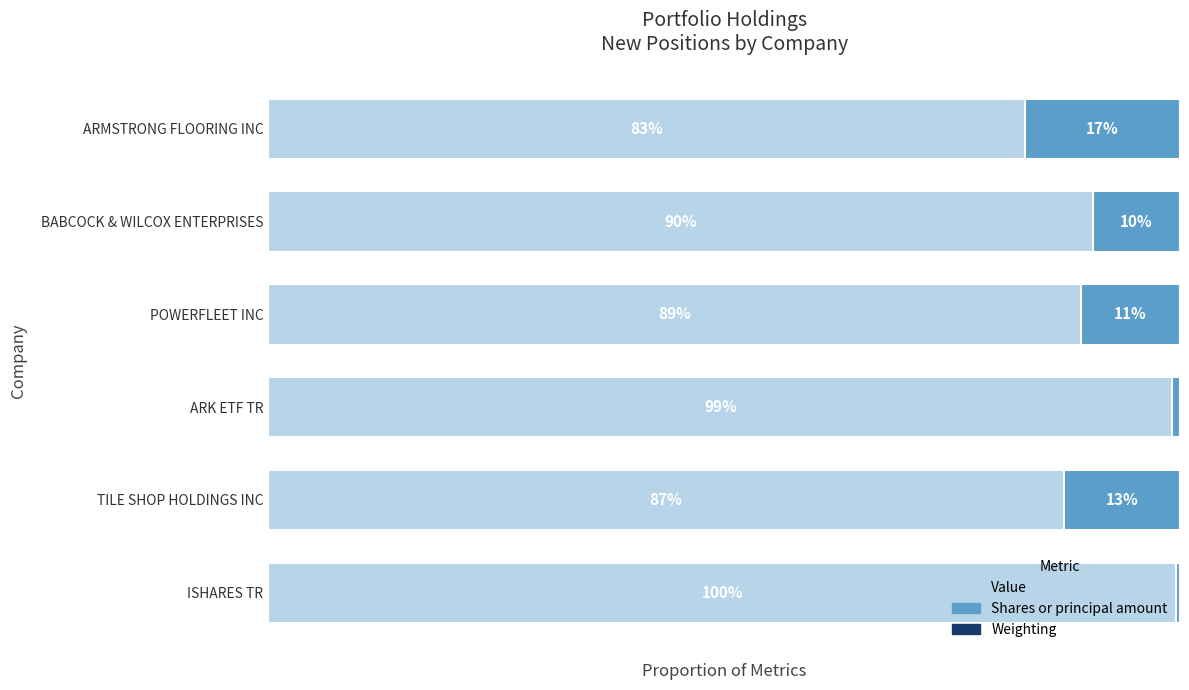

At which label does Value reach its peak?

ISHARES TR